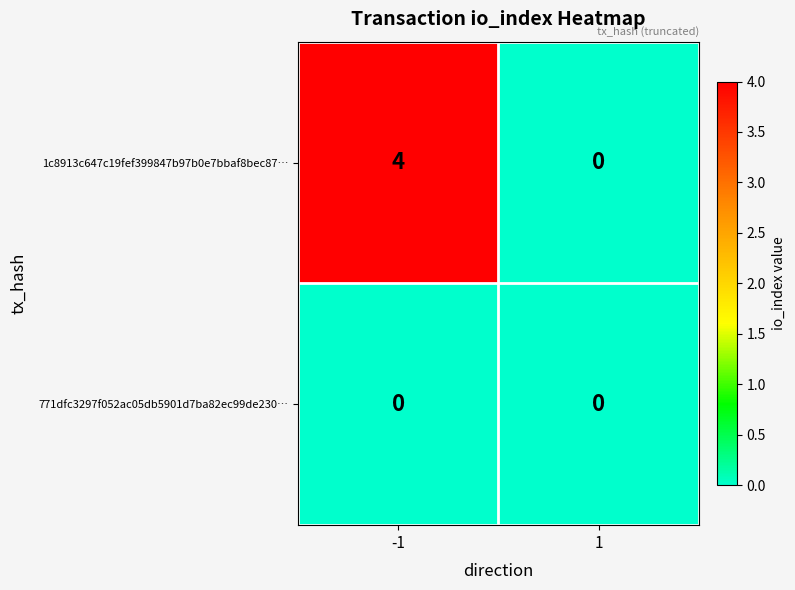

At -1, list the series in order from largest to smallest.

1c8913c647c19fef399847b97b0e7bbaf8bec87…, 771dfc3297f052ac05db5901d7ba82ec99de230…